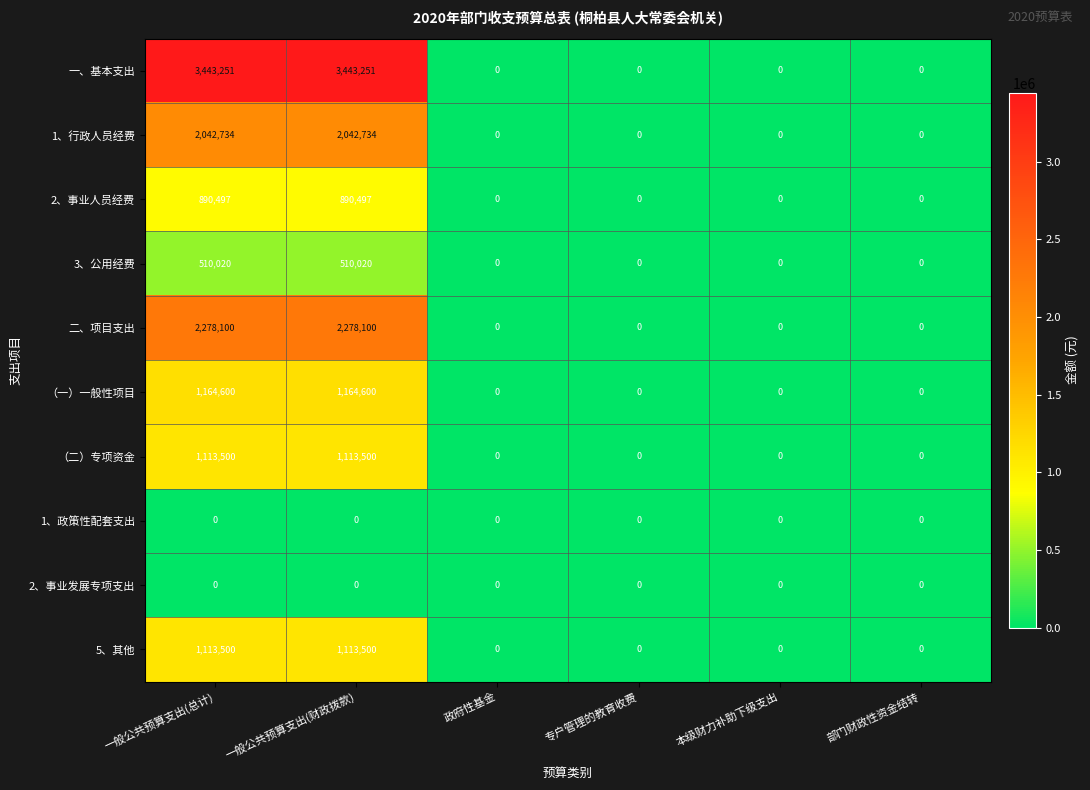

Which series has the largest total across all categories?

一、基本支出